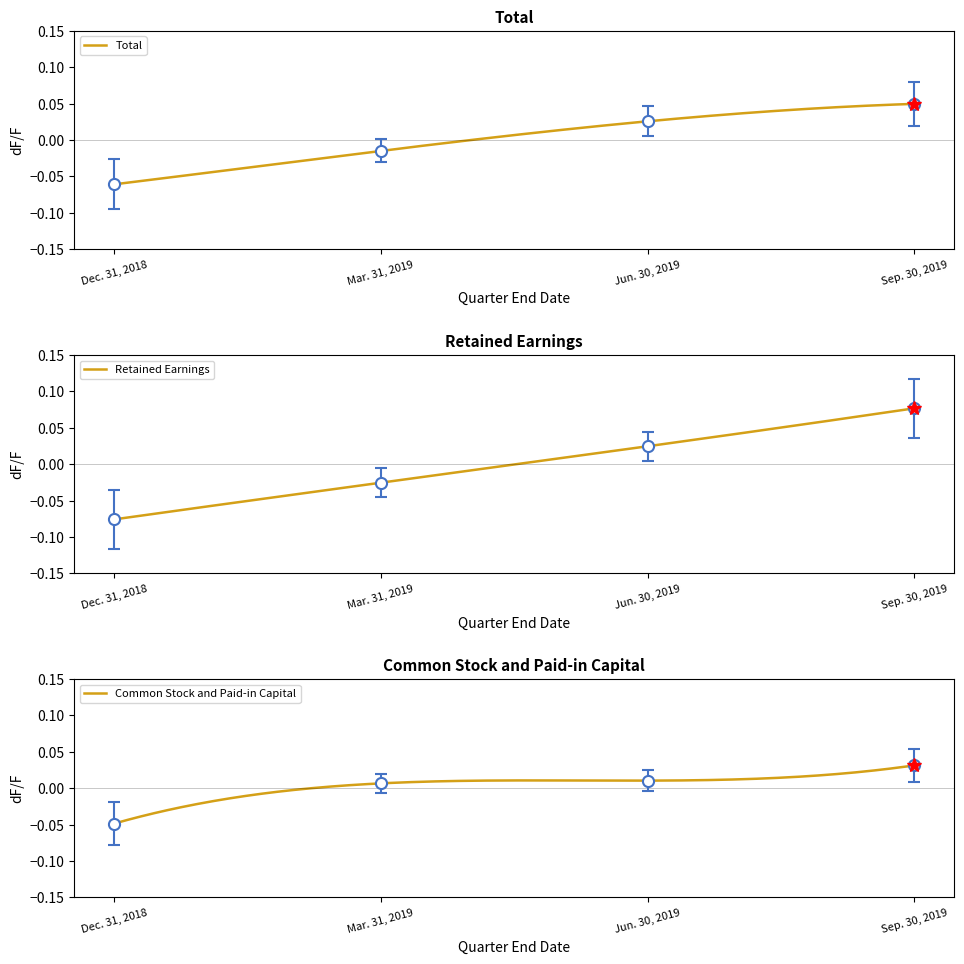

Between which two adjacent categories do Retained Earnings and Common Stock and Paid-in Capital first intersect?

Mar. 31, 2019 and Jun. 30, 2019